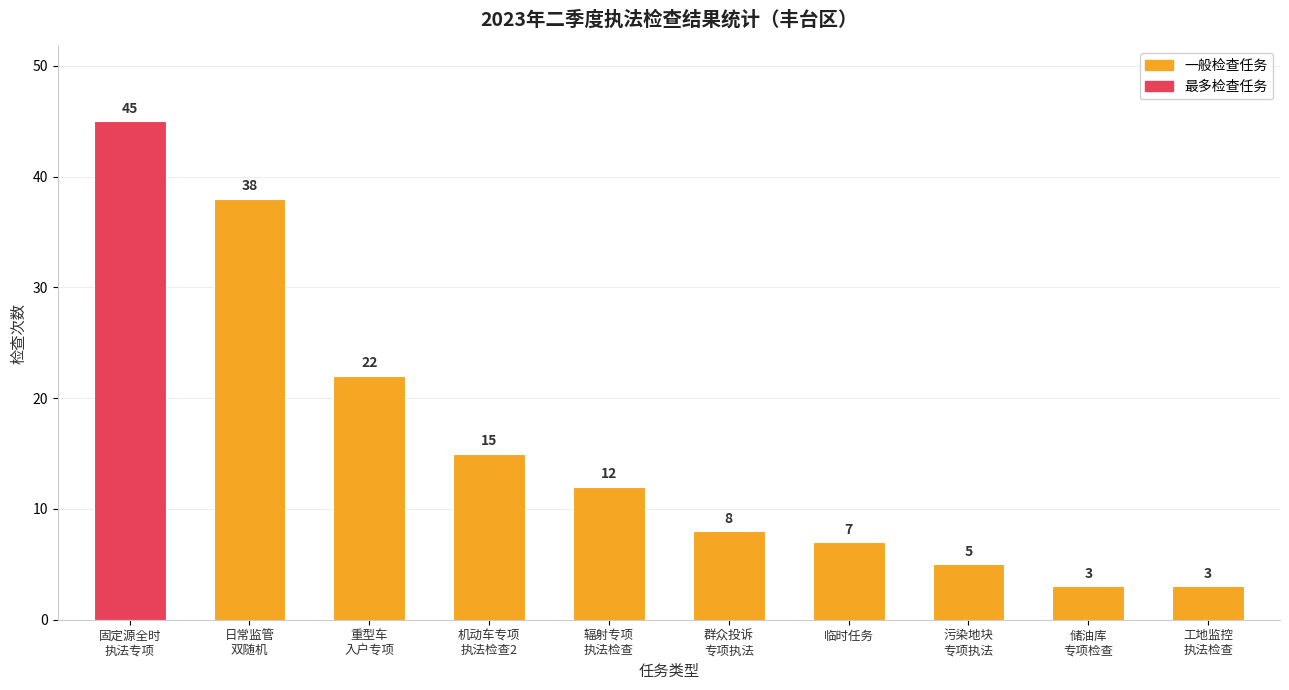

Where does the data first go above 12?

固定源全时
执法专项